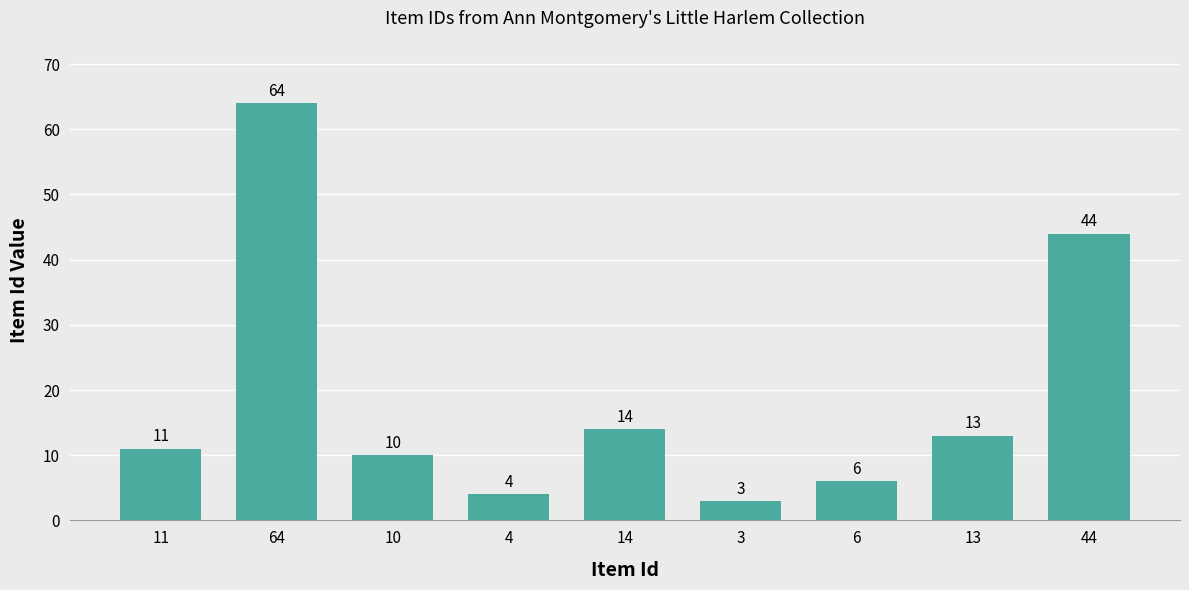

What is the ratio of the value at 44 to the value at 11?

4.0